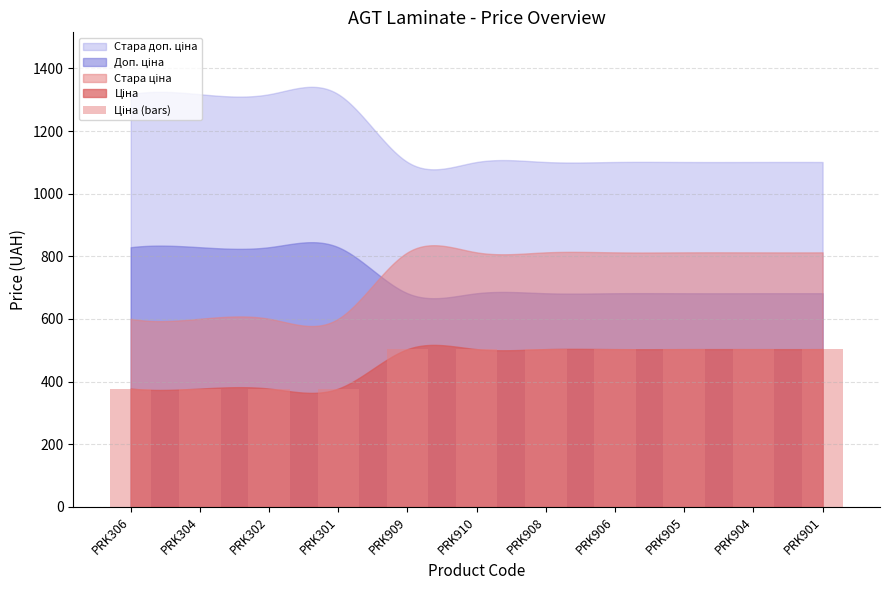

Reading left to right, what are all the values shown in this chart?

PRK306=377.6	PRK304=377.6	PRK302=377.6	PRK301=377.6	PRK909=503.5	PRK910=503.5	PRK908=503.5	PRK906=503.5	PRK905=503.5	PRK904=503.5	PRK901=503.5